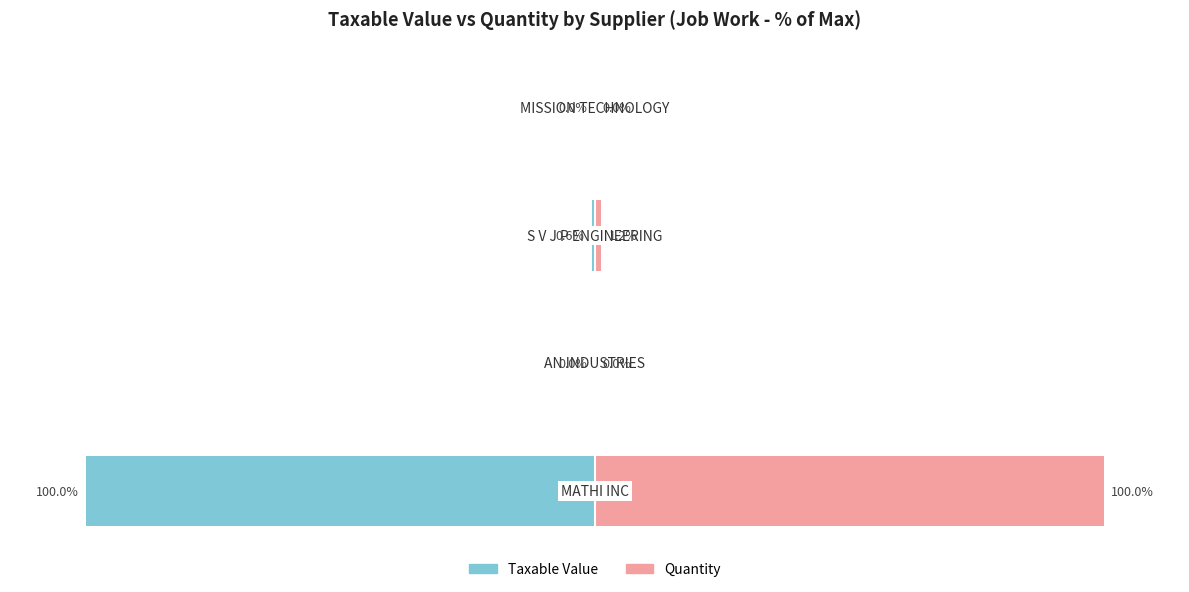

Does the chart contain stacked bars?

No